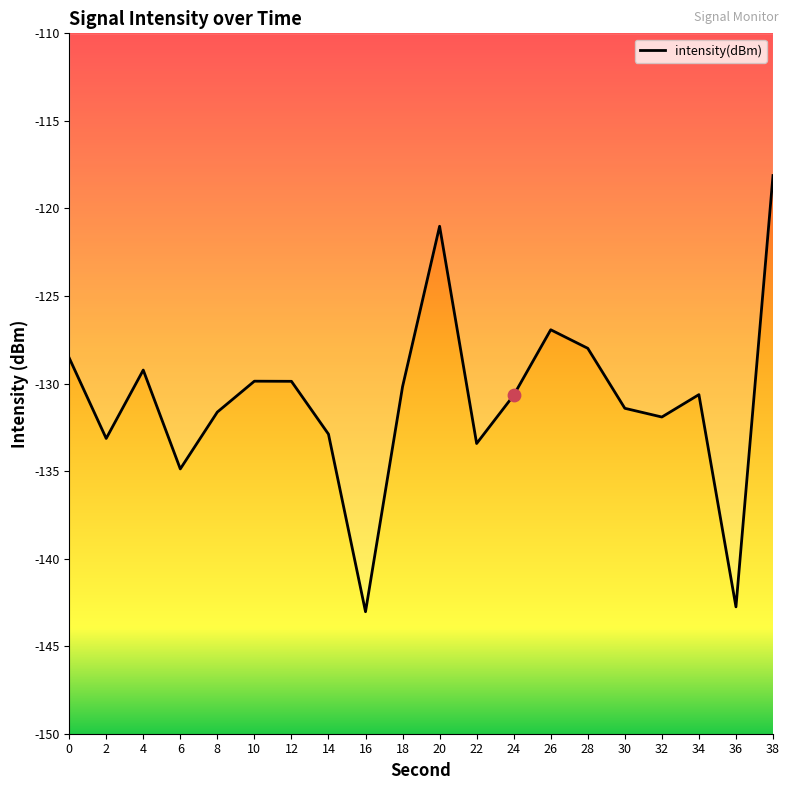

Which has a higher value, 34 or 26?

26